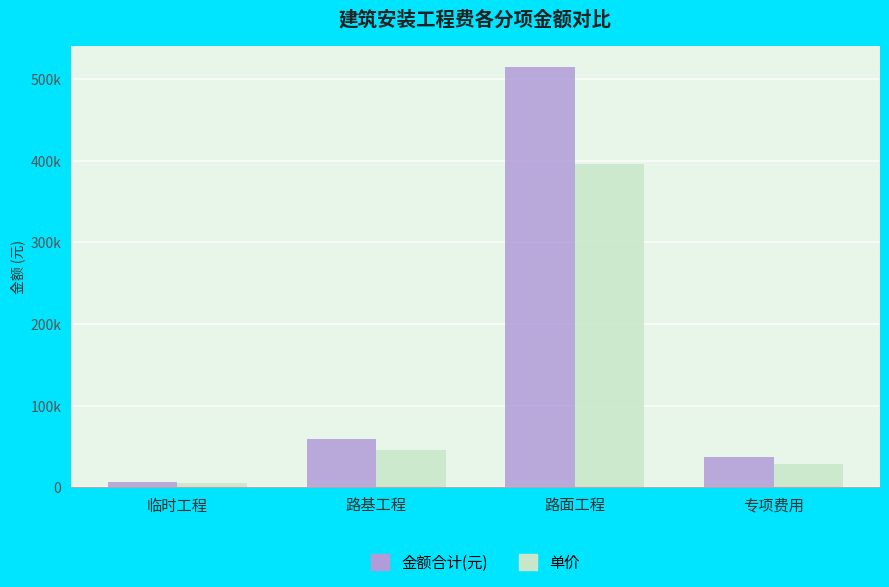

At 专项费用, list the series in order from largest to smallest.

金额合计(元), 单价